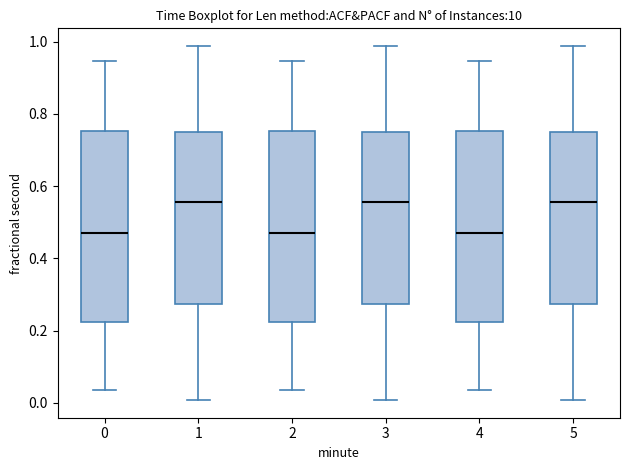

Reading left to right, read every box against the y-axis: the position of its median line, the range the box covers, and the ends of its whiskers. The values are not printed on the chart, so give them approximately, as read against the axis.

0: median 0.48, box 0.22 to 0.76, whiskers 0.04 to 0.94
1: median 0.56, box 0.28 to 0.76, whiskers 0.00 to 0.98
2: median 0.48, box 0.22 to 0.76, whiskers 0.04 to 0.94
3: median 0.56, box 0.28 to 0.76, whiskers 0.00 to 0.98
4: median 0.48, box 0.22 to 0.76, whiskers 0.04 to 0.94
5: median 0.56, box 0.28 to 0.76, whiskers 0.00 to 0.98